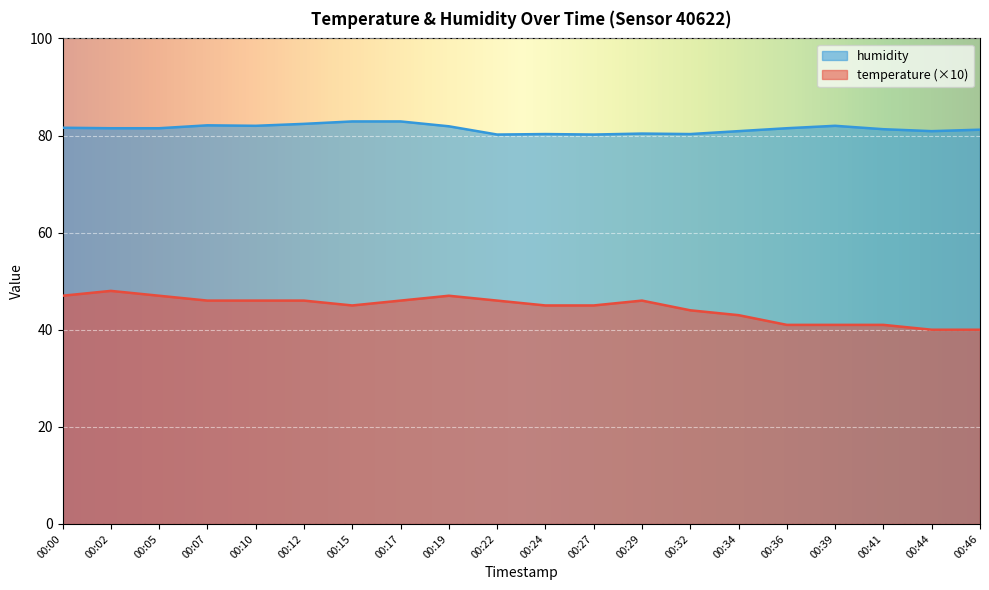

The value of temperature at 00:10 is 77.1. True or false?

False